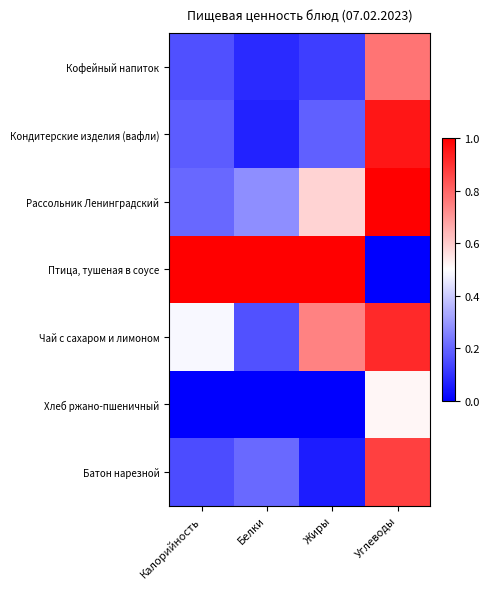

Reading right to left, extract all data points from this chart.

Кофейный напиток: Углеводы=0.8	Жиры=0.1	Белки=0.1	Калорийность=0.2
Кондитерские изделия (вафли): Углеводы=1.0	Жиры=0.2	Белки=0.1	Калорийность=0.2
Рассольник Ленинградский: Углеводы=1.0	Жиры=0.6	Белки=0.3	Калорийность=0.2
Птица, тушеная в соусе: Углеводы=0.0	Жиры=1.0	Белки=1.0	Калорийность=1.0
Чай с сахаром и лимоном: Углеводы=0.9	Жиры=0.7	Белки=0.2	Калорийность=0.5
Хлеб ржано-пшеничный: Углеводы=0.5	Жиры=0.0	Белки=0.0	Калорийность=0.0
Батон нарезной: Углеводы=0.9	Жиры=0.1	Белки=0.2	Калорийность=0.1